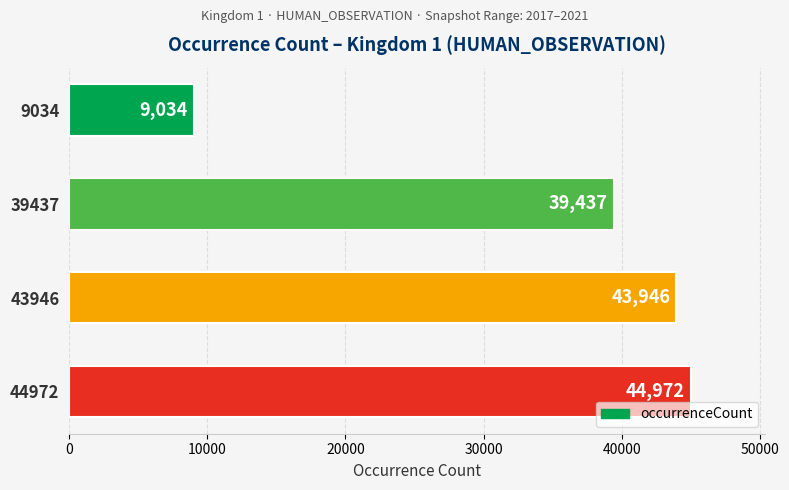

Reading top to bottom, what are all the values shown in this chart?

9034	39437	43946	44972